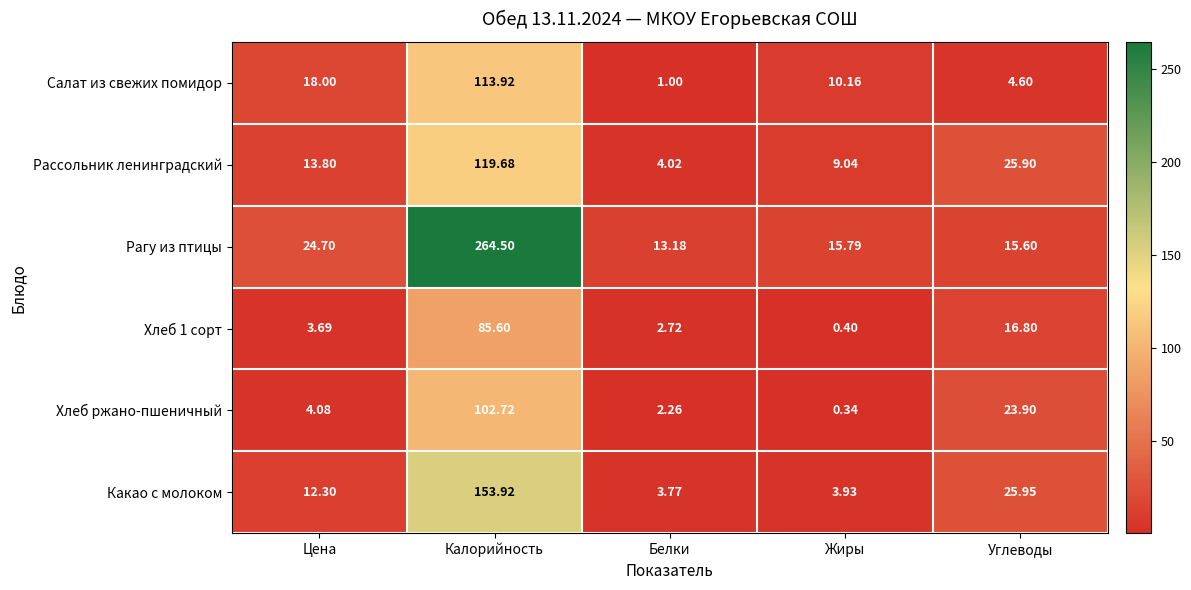

Is the value of Какао с молоком at Белки greater than the value of Салат из свежих помидор at Углеводы?

No